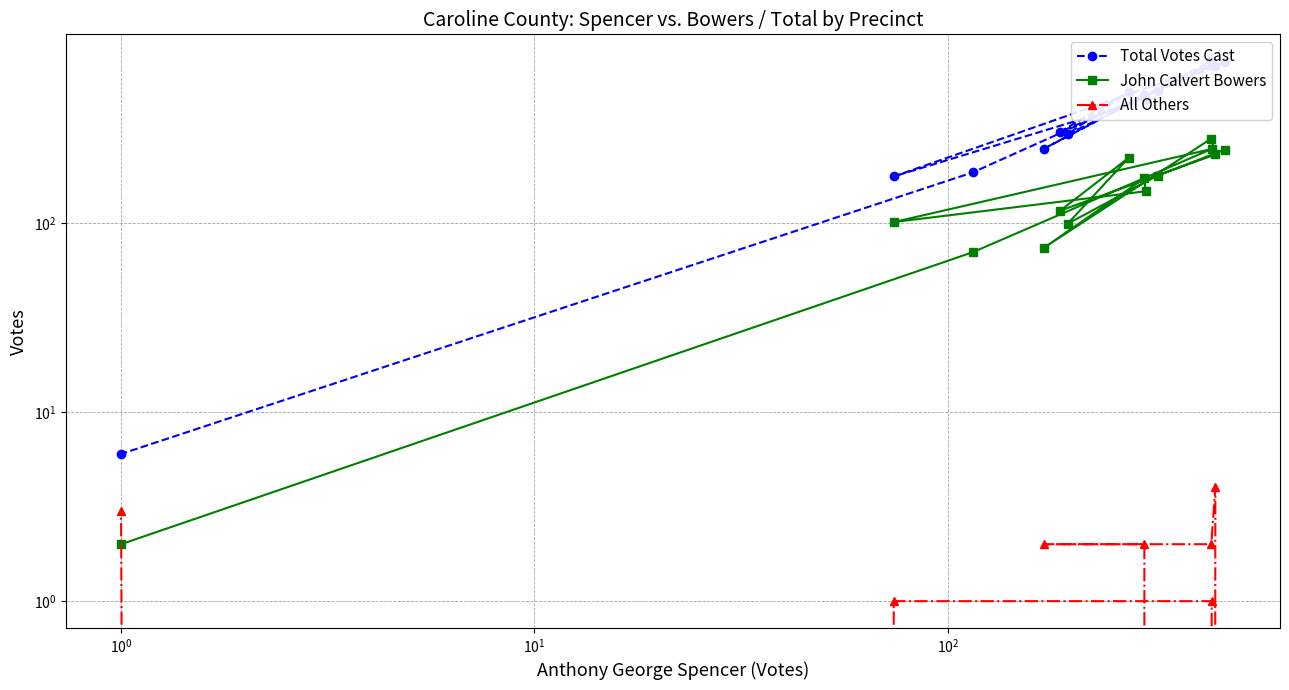

Is the value of All Others at 7 greater than the value of John Calvert Bowers at $\mathdefault{10^{2}}$?

No